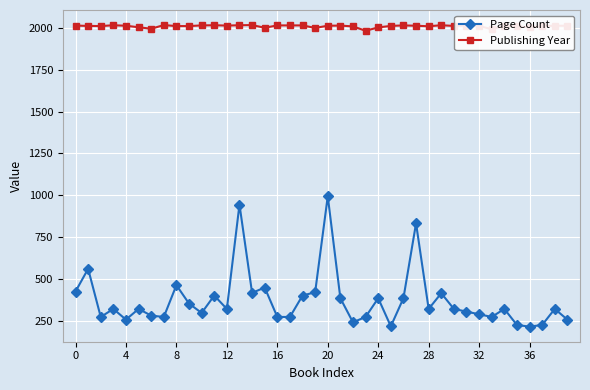

Count the number of data series in this chart.

2